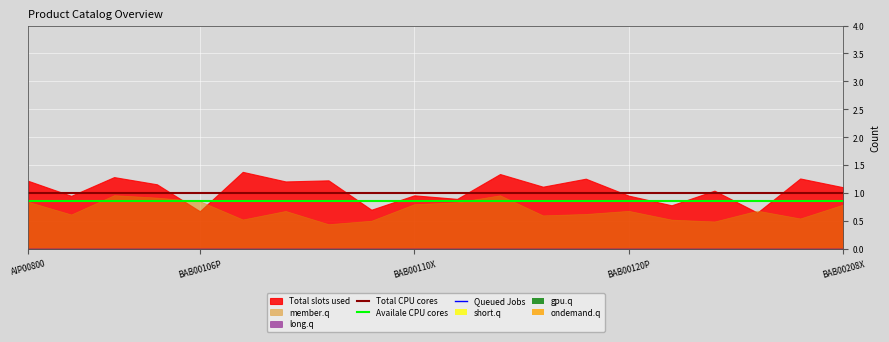

Count the number of categories in the chart.

20